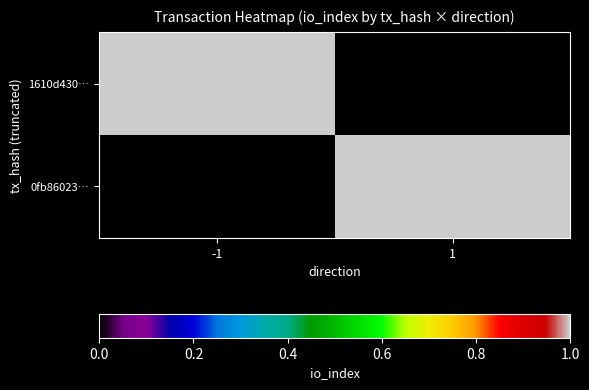

Between 1 and -1, which is larger?

-1